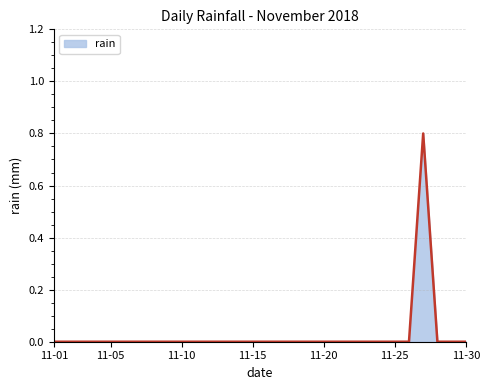

What is the greatest value displayed?

0.8